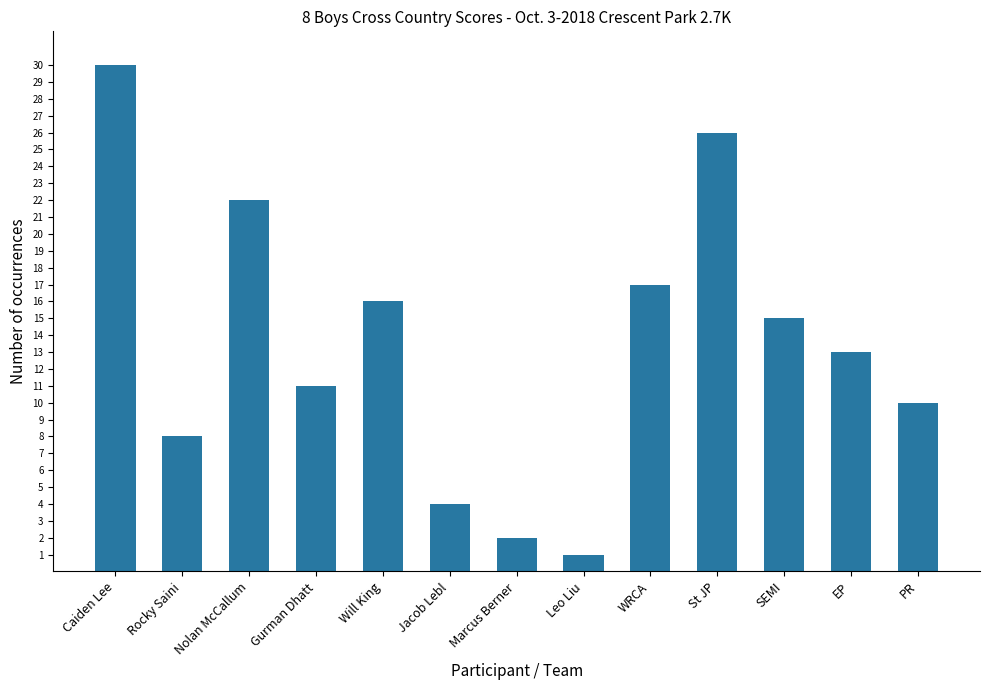

Does the chart contain stacked bars?

No